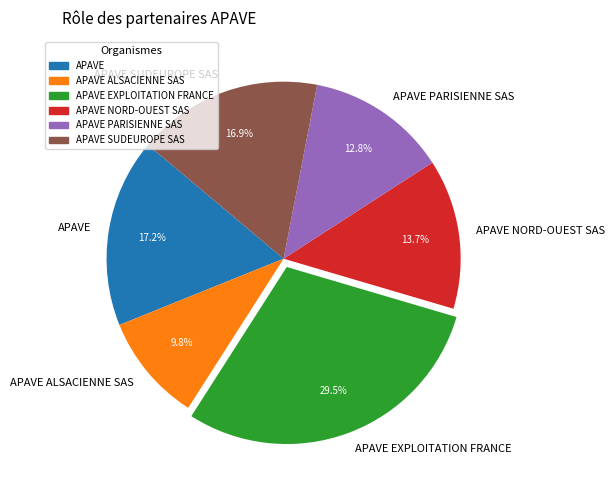

To the nearest percent, what portion does APAVE NORD-OUEST SAS represent?

14%